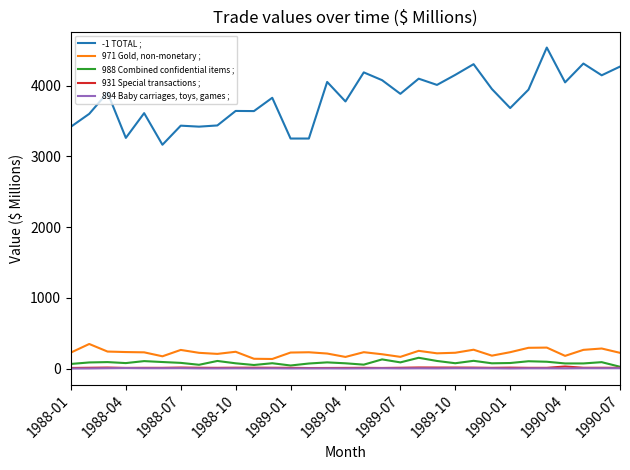

Rank the series by their maximum value, from lowest to highest.

894 Baby carriages, toys, games ;, 931 Special transactions ;, 988 Combined confidential items ;, 971 Gold, non-monetary ;, -1 TOTAL ;